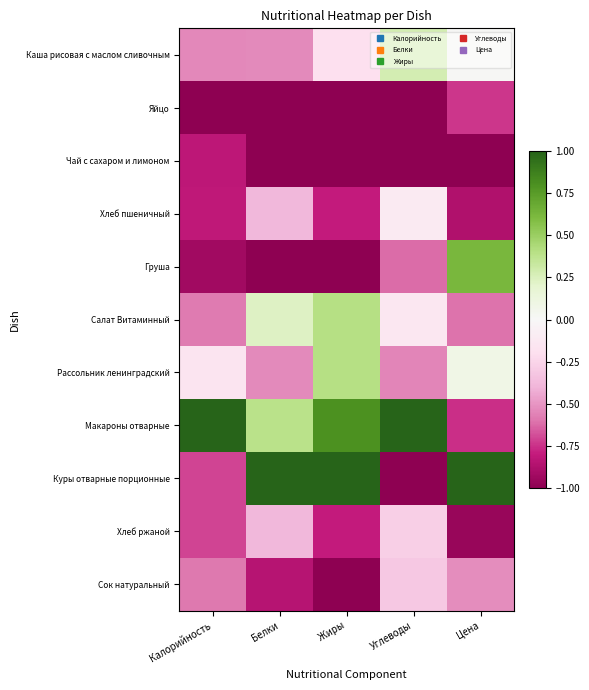

Between Калорийность and Цена, which is larger?

Цена